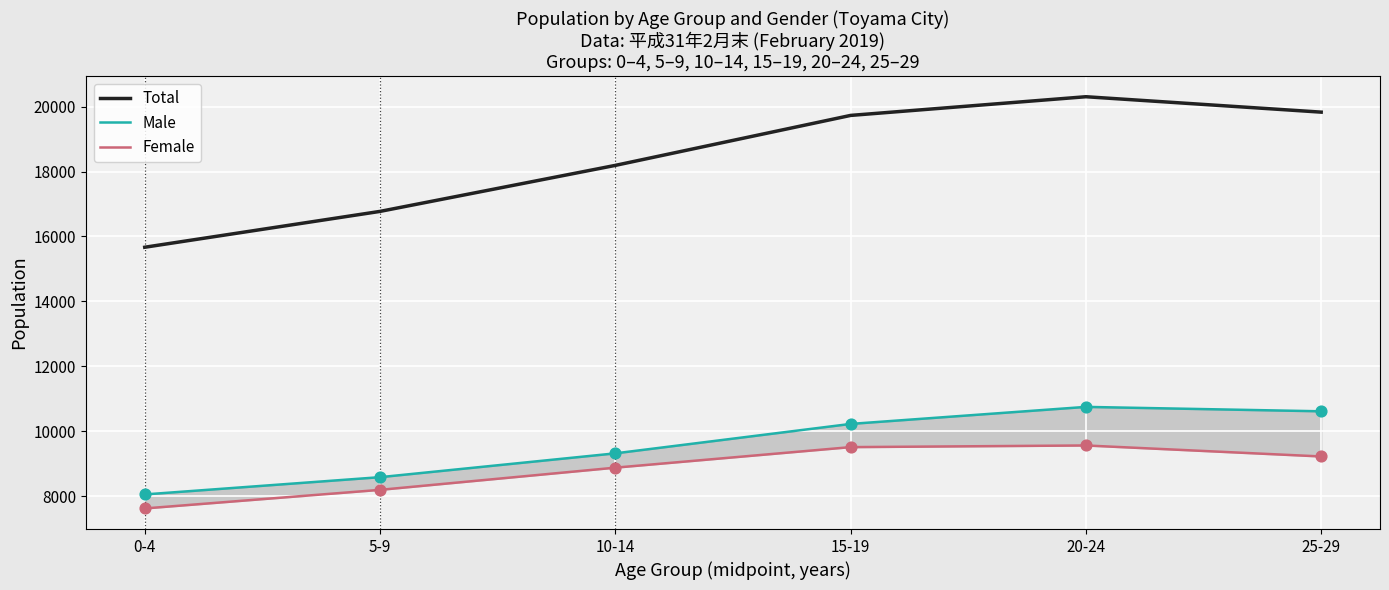

Which series has the widest spread of Y values?

Total